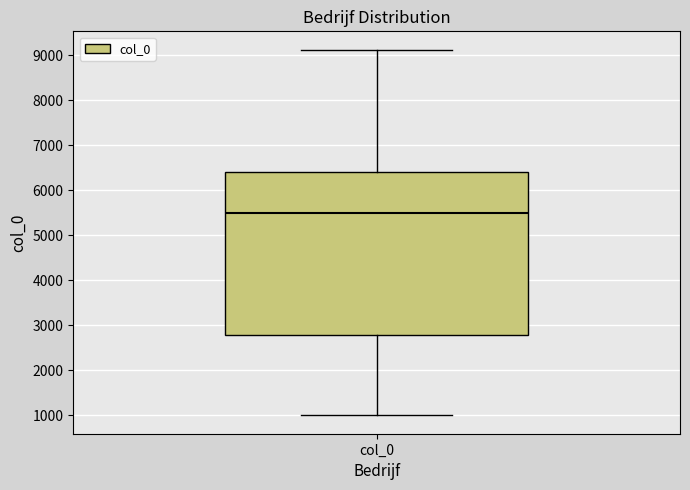

Read this box plot against the y-axis: the position of the median line, the range covered by the box, and the ends of both whiskers. The values are not printed on the chart, so give them approximately, as read against the axis.

median 5500, box 2800 to 6400, whiskers 1000 to 9100